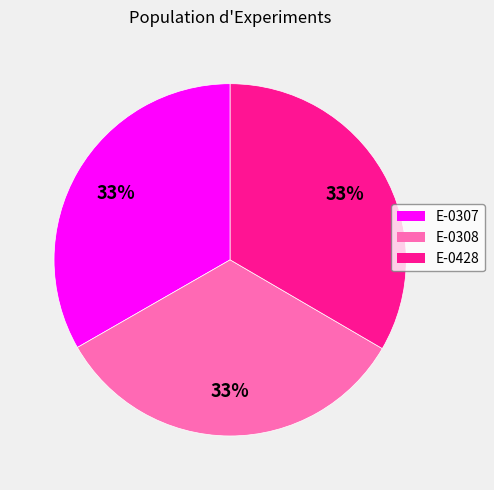

Combined, do E-0307 and E-0428 account for over 50%?

Yes